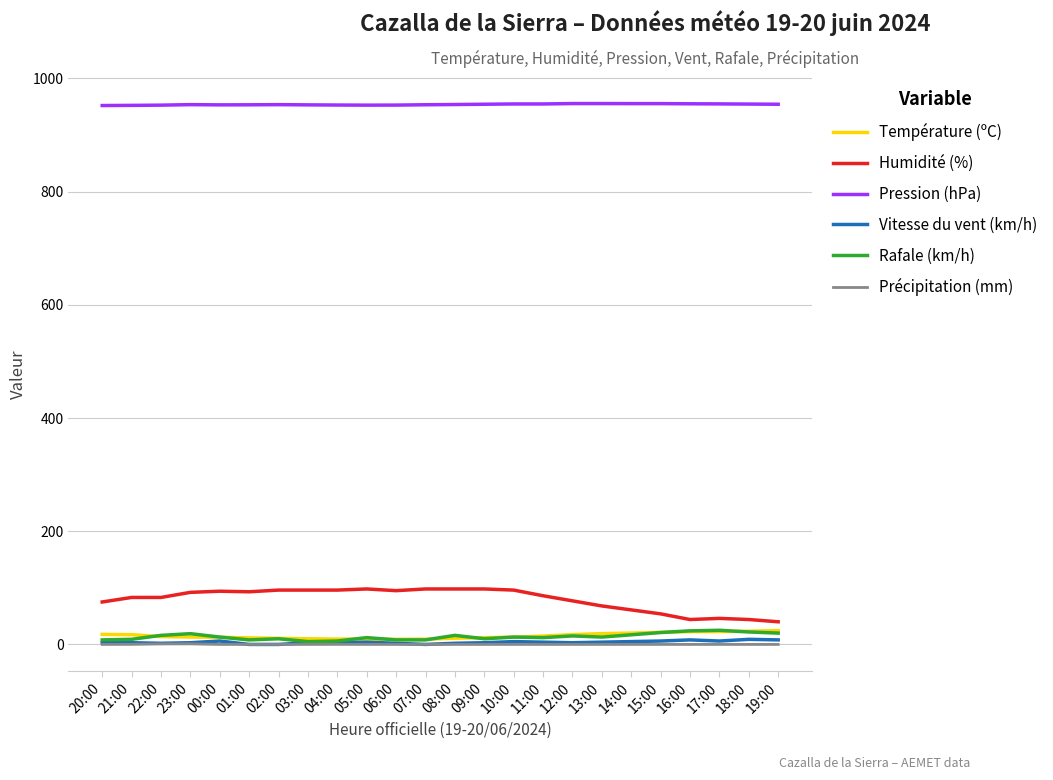

What is the average value of the Rafale (km/h) series?

13.8